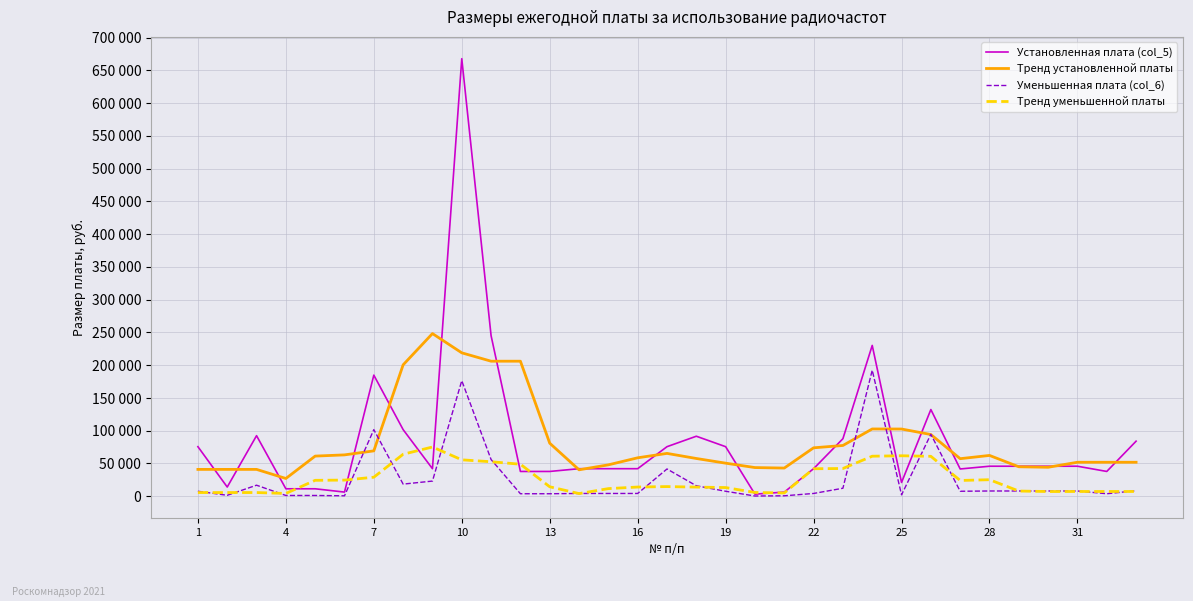

Is this an area chart (filled region under the line)?

No